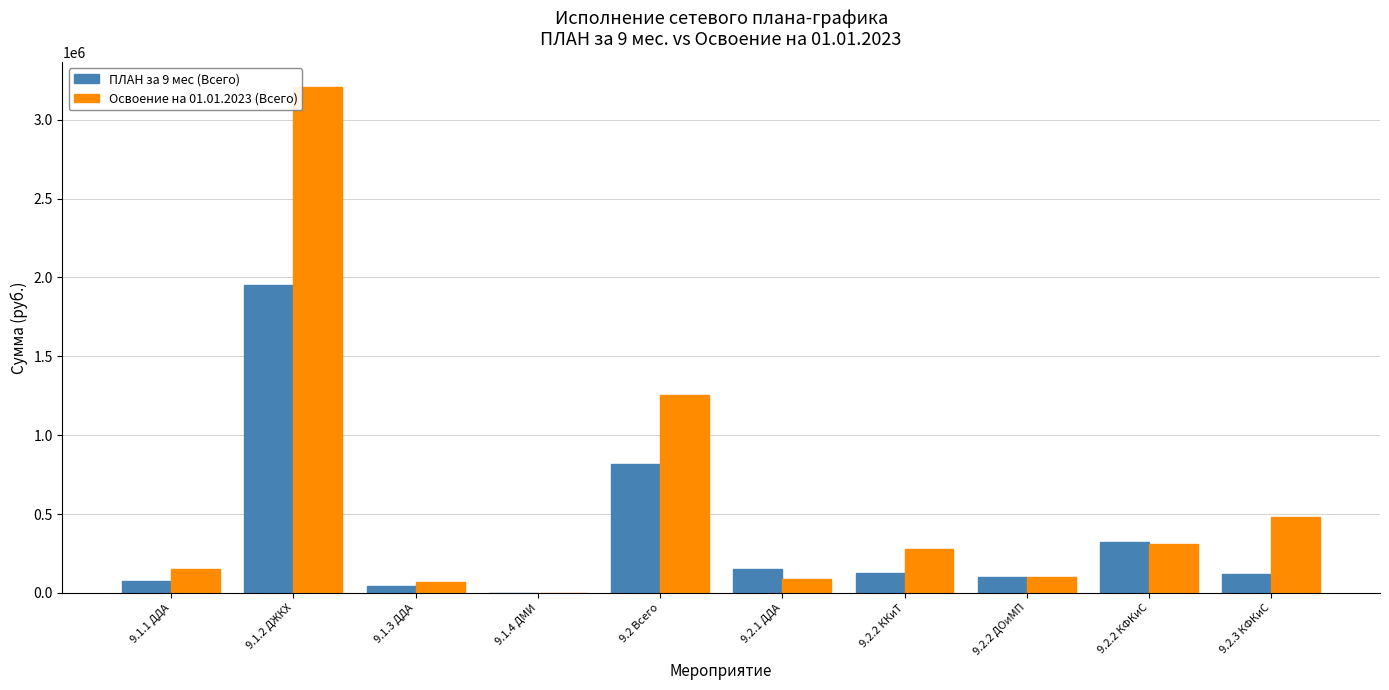

How many groups of bars are there?

10